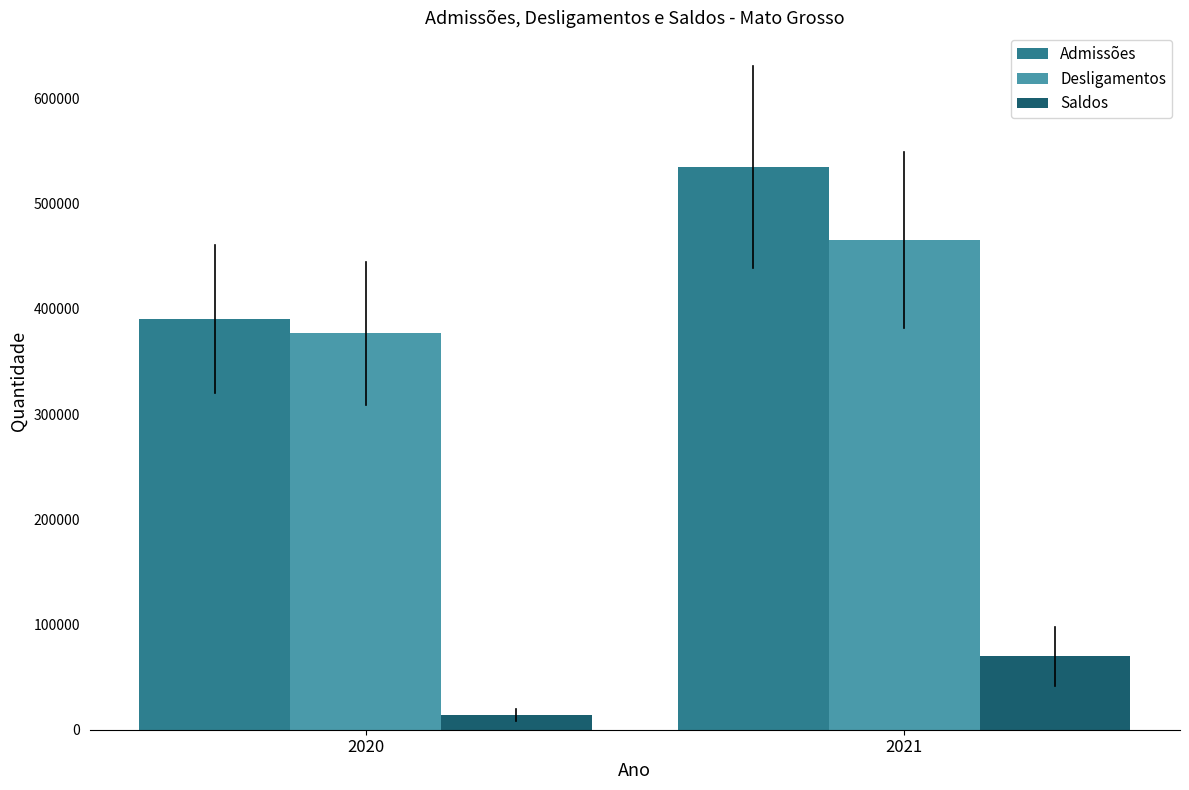

Where is Desligamentos nearest to the value 421019?

2020